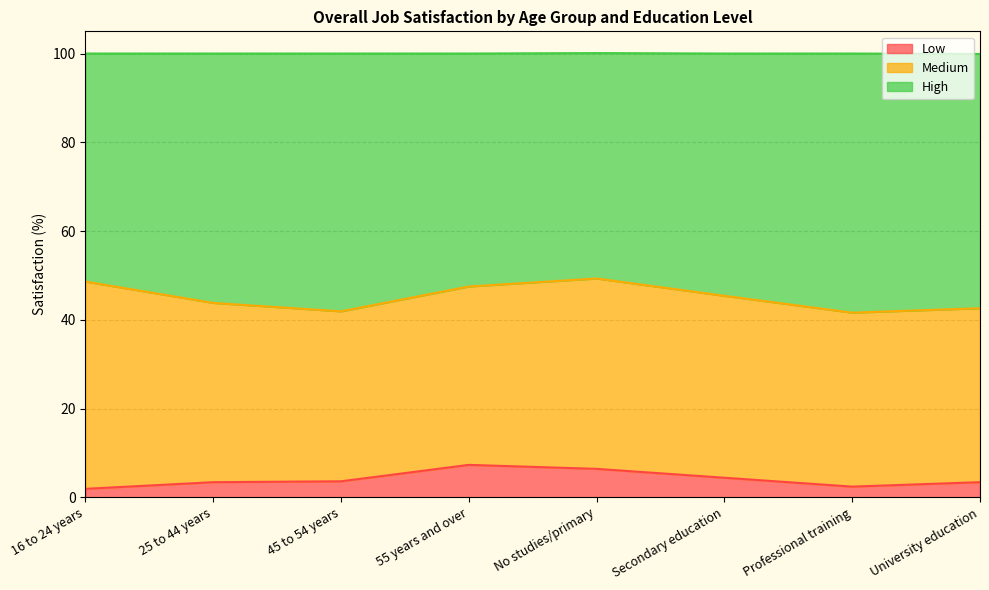

What is the difference between the maximum and second lowest values in the Low series?

4.9